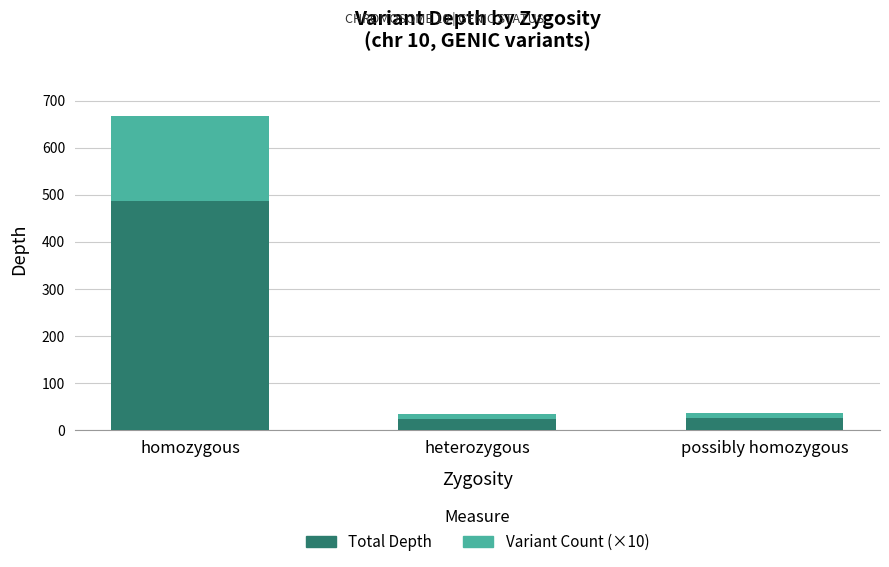

At which category is the sum across all series the highest?

homozygous